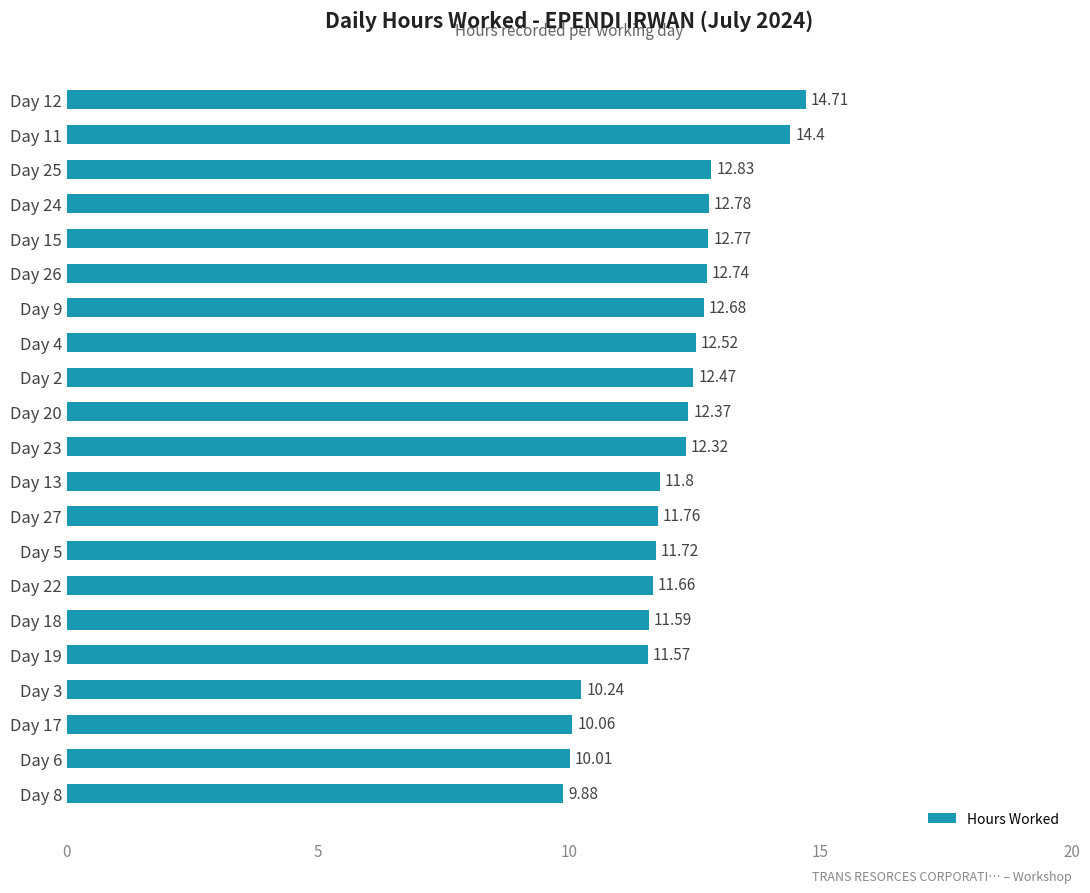

What is the ratio of the value at Day 2 to the value at Day 9?

1.0